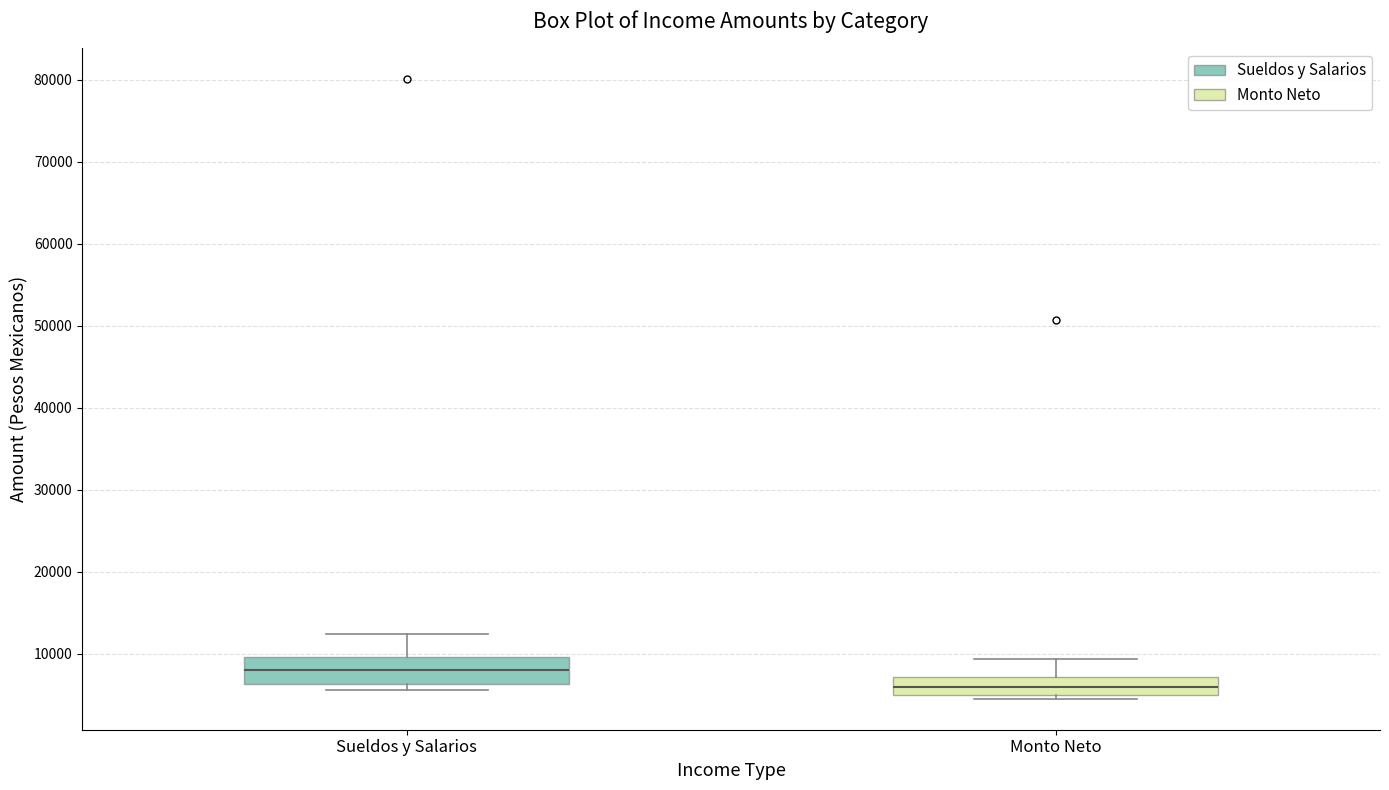

Reading left to right, transcribe this box plot: for each box, give where its median line is, the range the box spans, and where its two whiskers end, as read against the y-axis. The values are not printed on the chart, so give them approximately, as read against the axis.

Sueldos y Salarios: median 8000, box 6000 to 10000, whiskers 6000 (just below the box's lower edge) to 12000
Monto Neto: median 6000, box 5000 to 7000, whiskers 5000 (just below the box's lower edge) to 9000